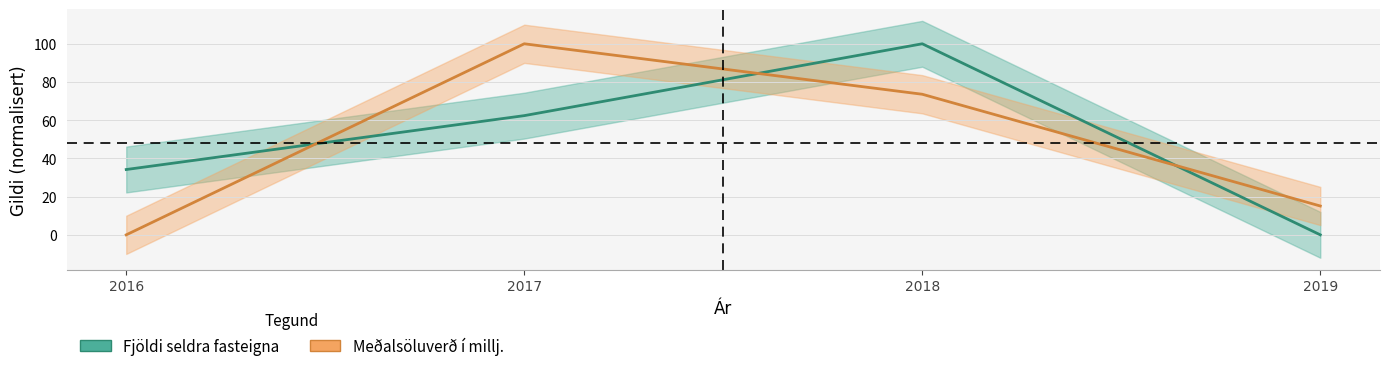

At which category does Fjöldi seldra fasteigna reach its first local peak?

2018